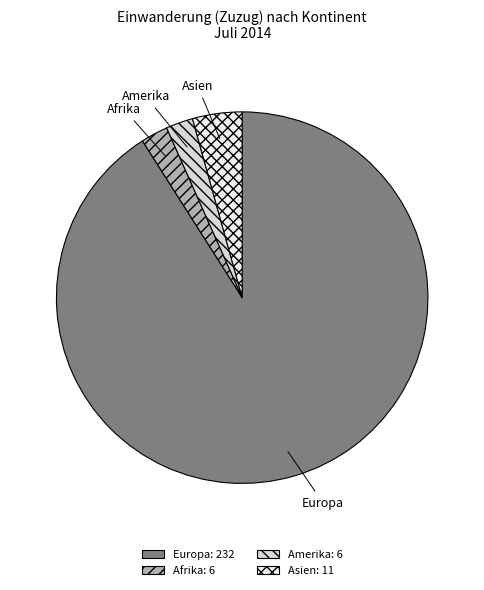

Is there a majority slice in this chart?

Yes